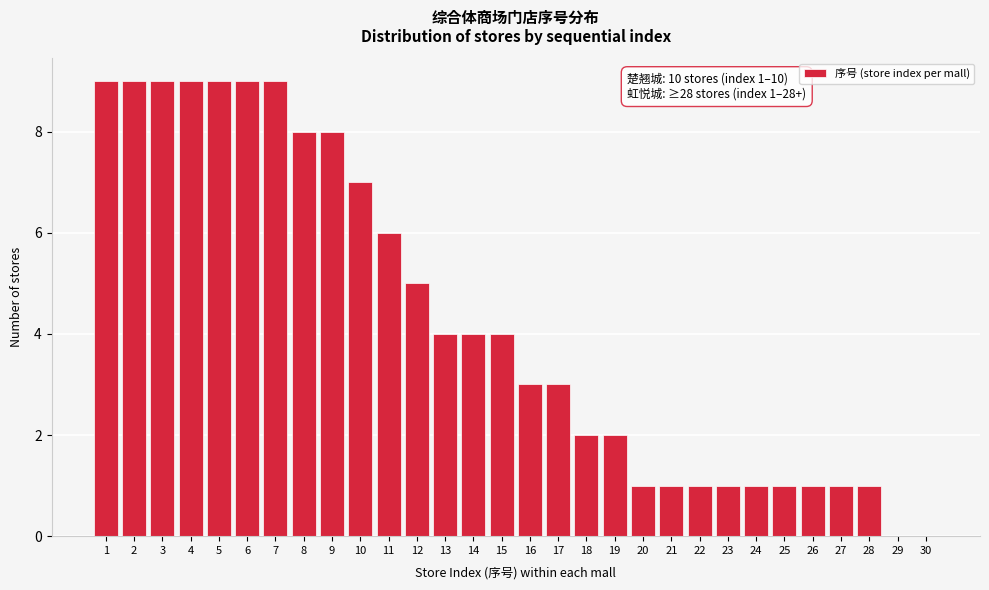

Reading right to left, extract all data points from this chart.

30=0	29=0	28=1	27=1	26=1	25=1	24=1	23=1	22=1	21=1	20=1	19=2	18=2	17=3	16=3	15=4	14=4	13=4	12=5	11=6	10=7	9=8	8=8	7=9	6=9	5=9	4=9	3=9	2=9	1=9